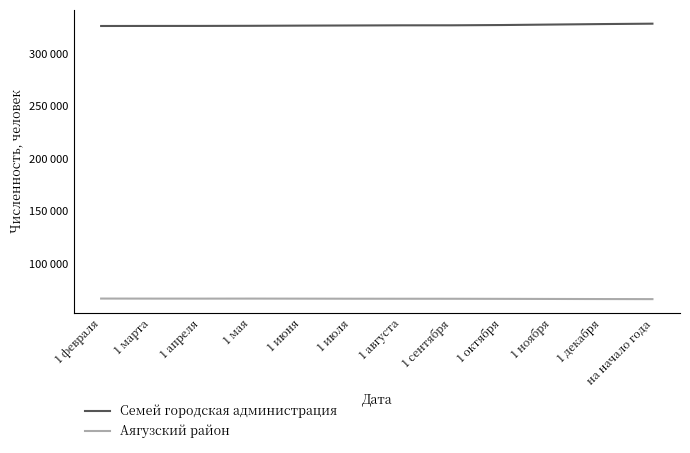

Does the chart display data point markers on the line(s)?

No